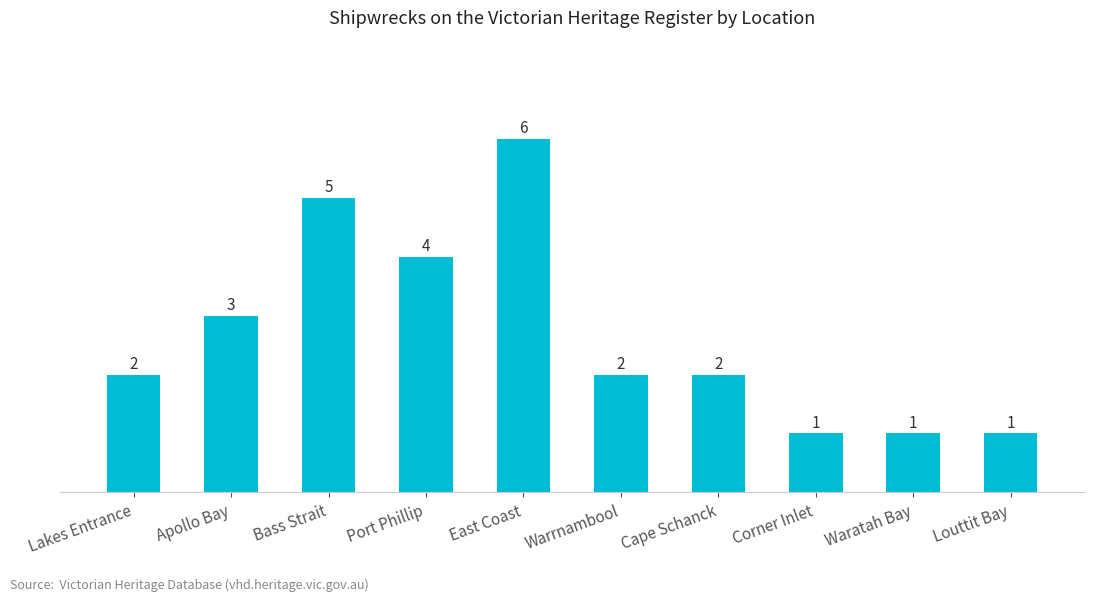

The chart shows a value of 3 at Bass Strait. True or false?

False